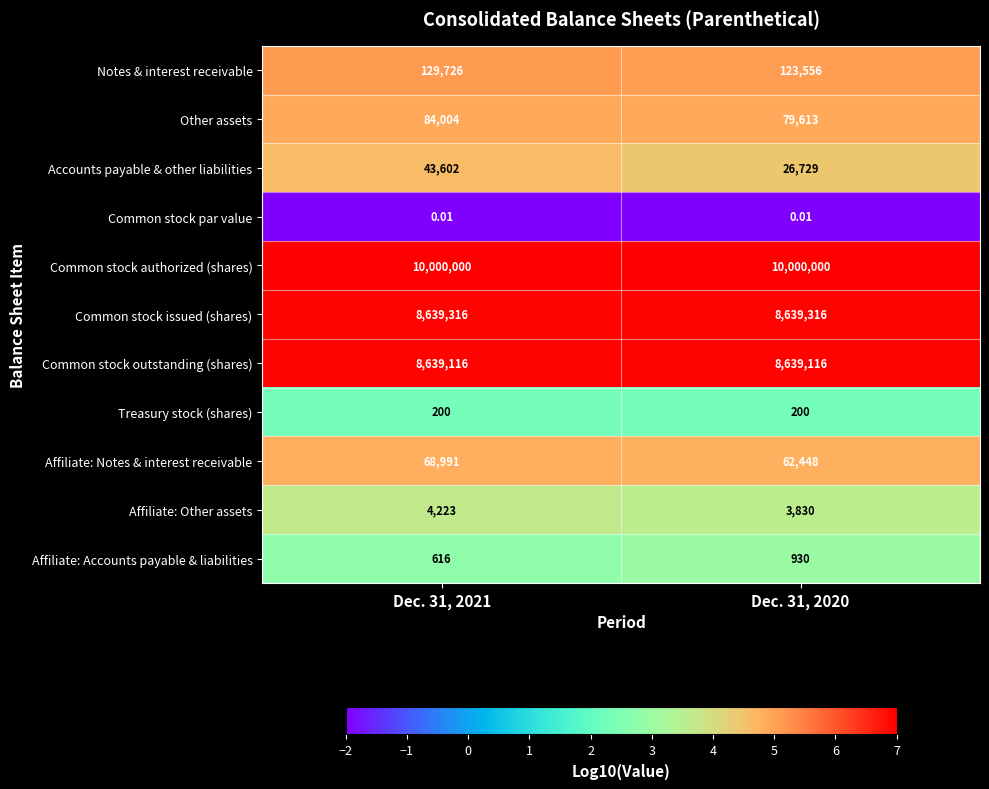

Rank the series by their maximum value, from highest to lowest.

Common stock authorized (shares), Common stock issued (shares), Common stock outstanding (shares), Notes & interest receivable, Other assets, Affiliate: Notes & interest receivable, Accounts payable & other liabilities, Affiliate: Other assets, Affiliate: Accounts payable & liabilities, Treasury stock (shares), Common stock par value